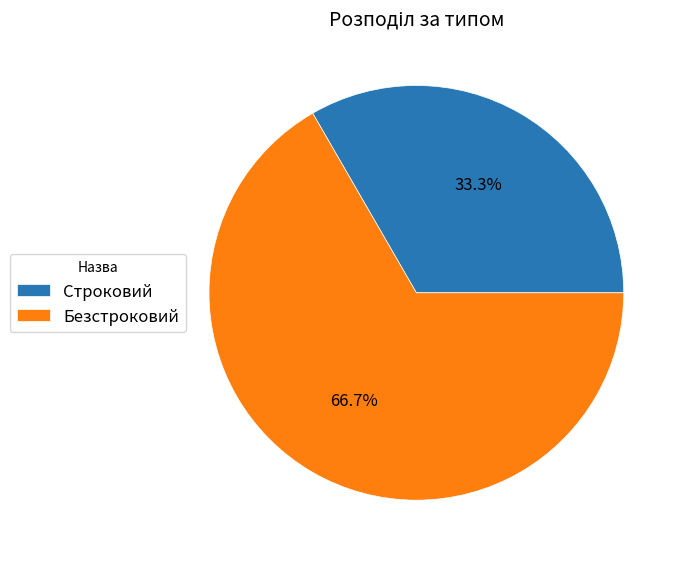

To the nearest percent, what portion does Строковий represent?

33%